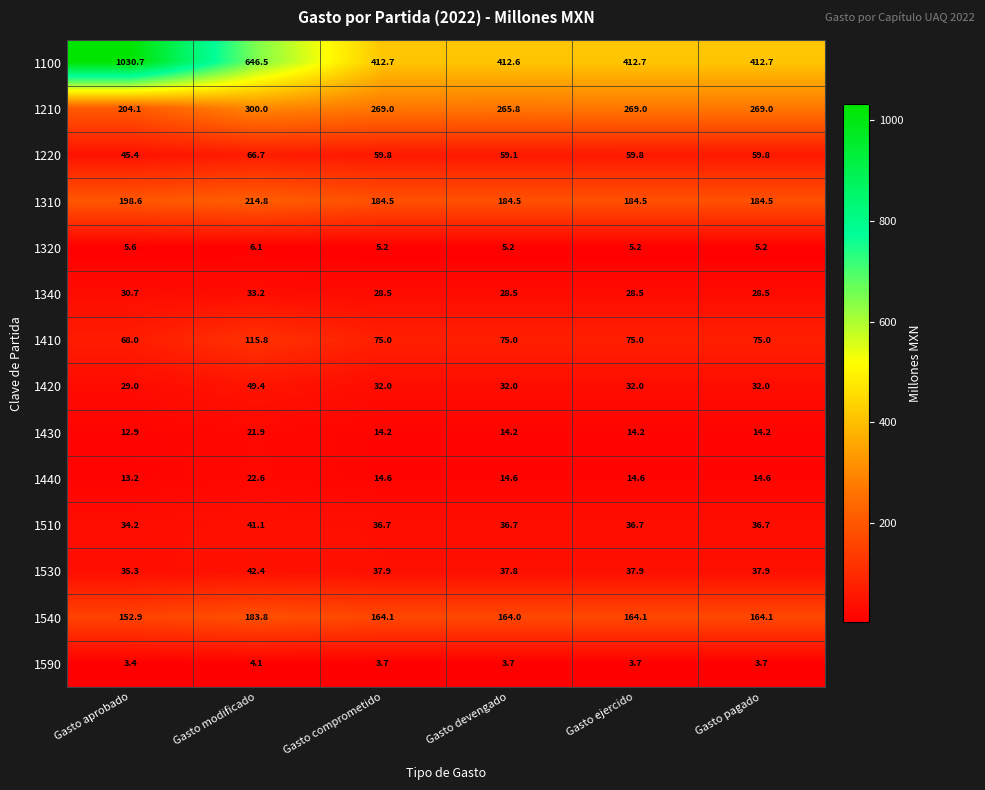

What value does the 1320 series have at Gasto pagado?

5.2